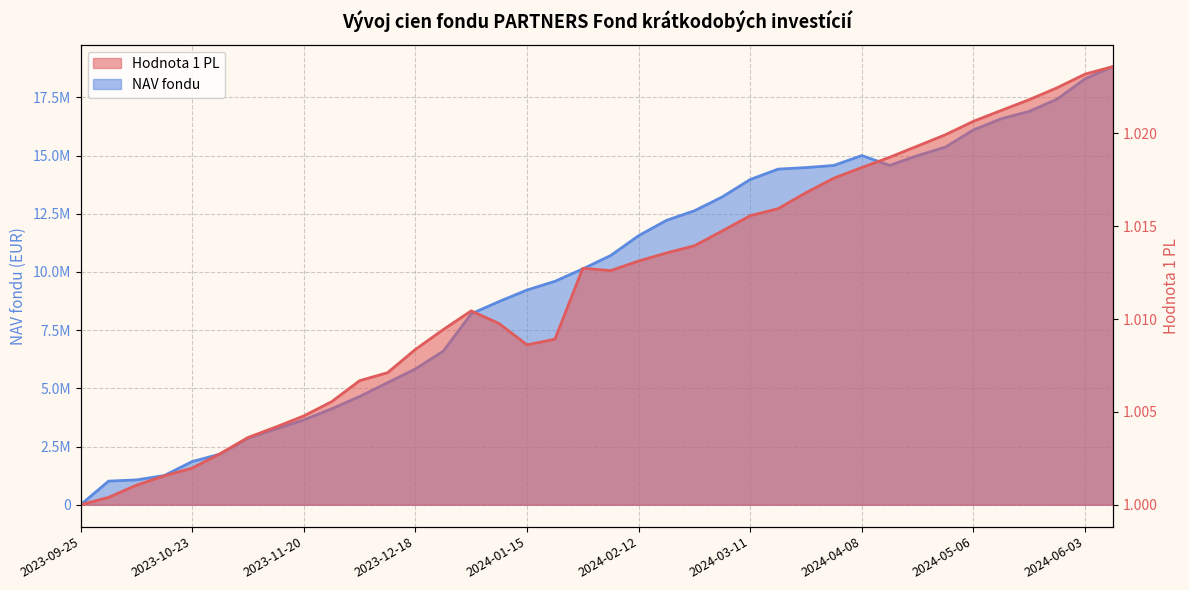

What is the difference between the maximum and minimum values in the NAV fondu series?

18821149.9